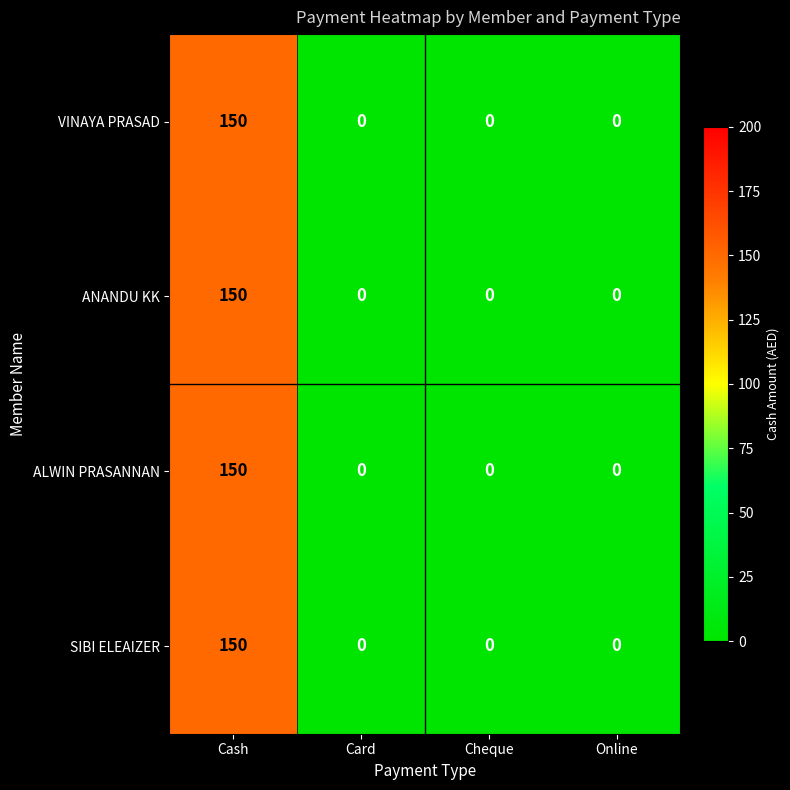

What is the sum of all SIBI ELEAIZER values?

150